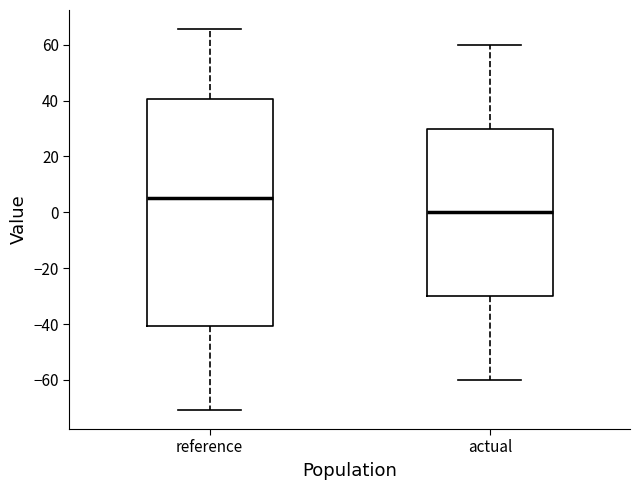

Reading left to right, read every box against the y-axis: the position of its median line, the range the box covers, and the ends of its whiskers. The values are not printed on the chart, so give them approximately, as read against the axis.

reference: median 6, box -40 to 40, whiskers -70 to 66
actual: median 0, box -30 to 30, whiskers -60 to 60